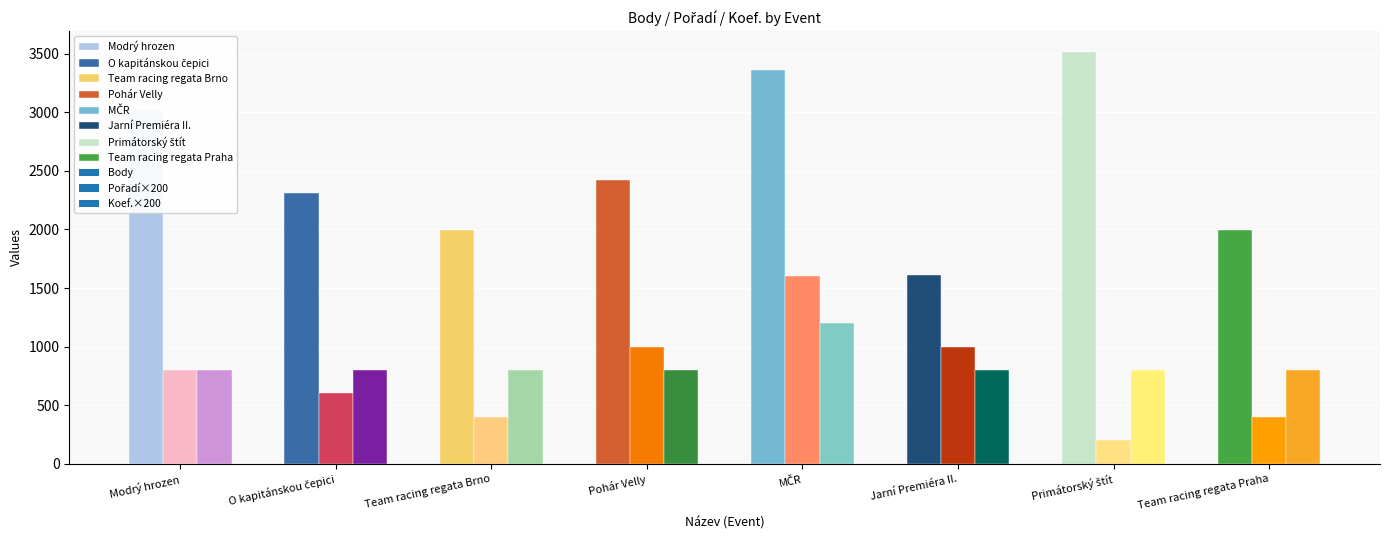

Read the Body value at Team racing regata Praha, to the nearest 10.

2000